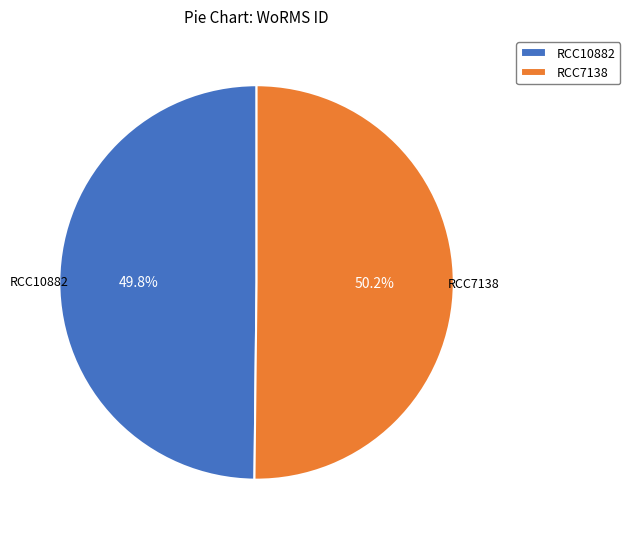

What percentage is NOT represented by RCC10882?

50.2%